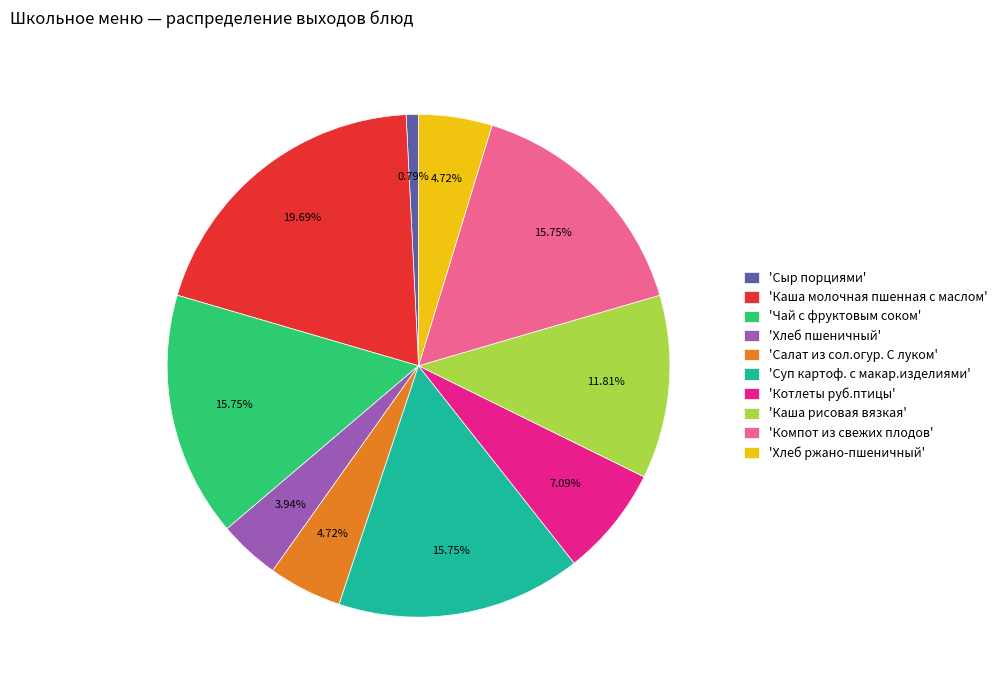

Does any single category account for the majority?

No